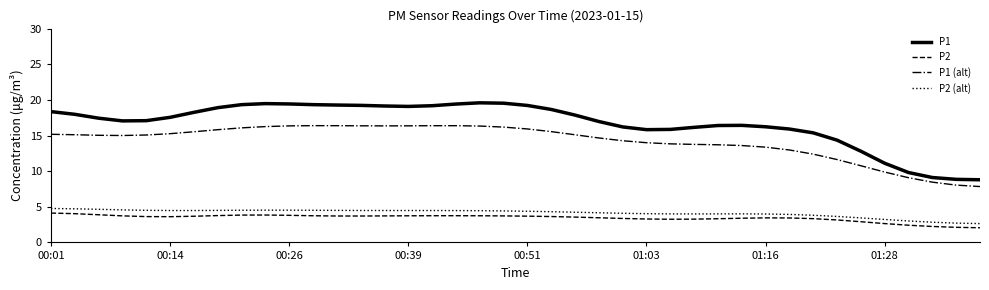

True or false: P1 and P2 (alt) intersect in this chart.

False